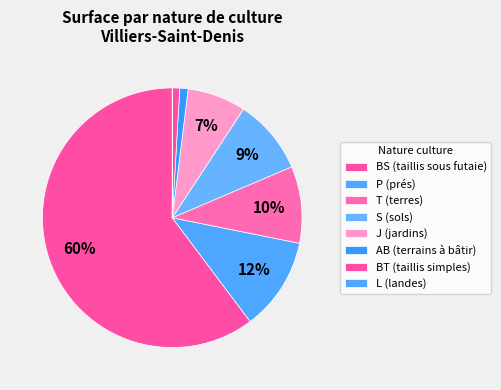

Rank the categories by value from lowest to highest.

L, BT, AB, J, S, T, P, BS